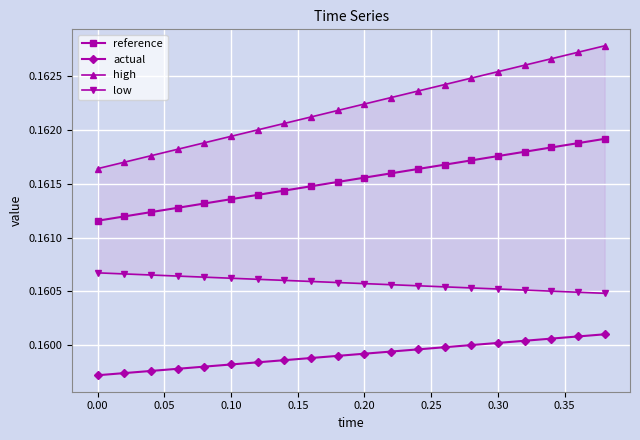

True or false: reference and actual cross at least once.

False